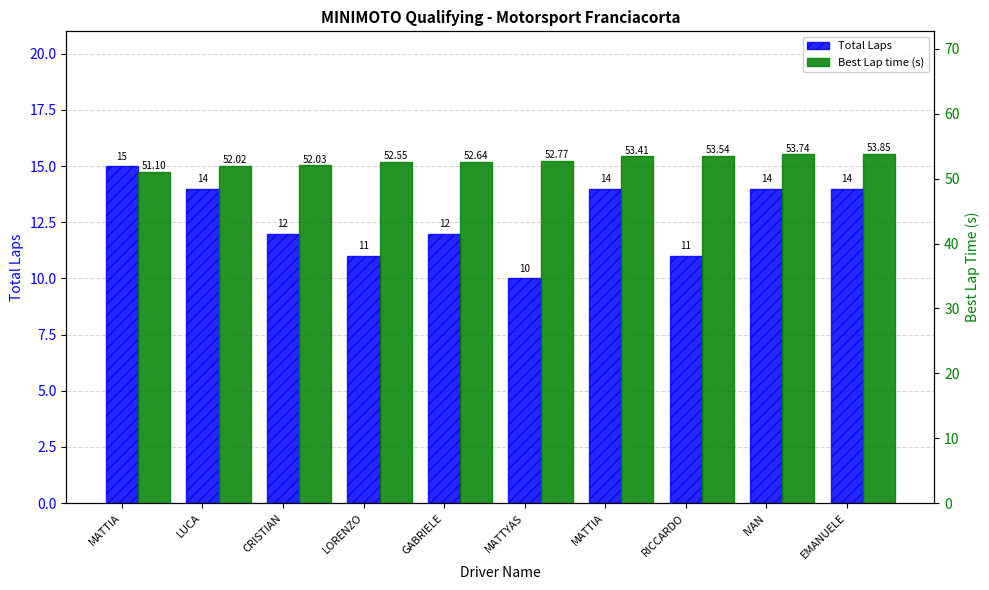

Does the chart contain stacked bars?

No